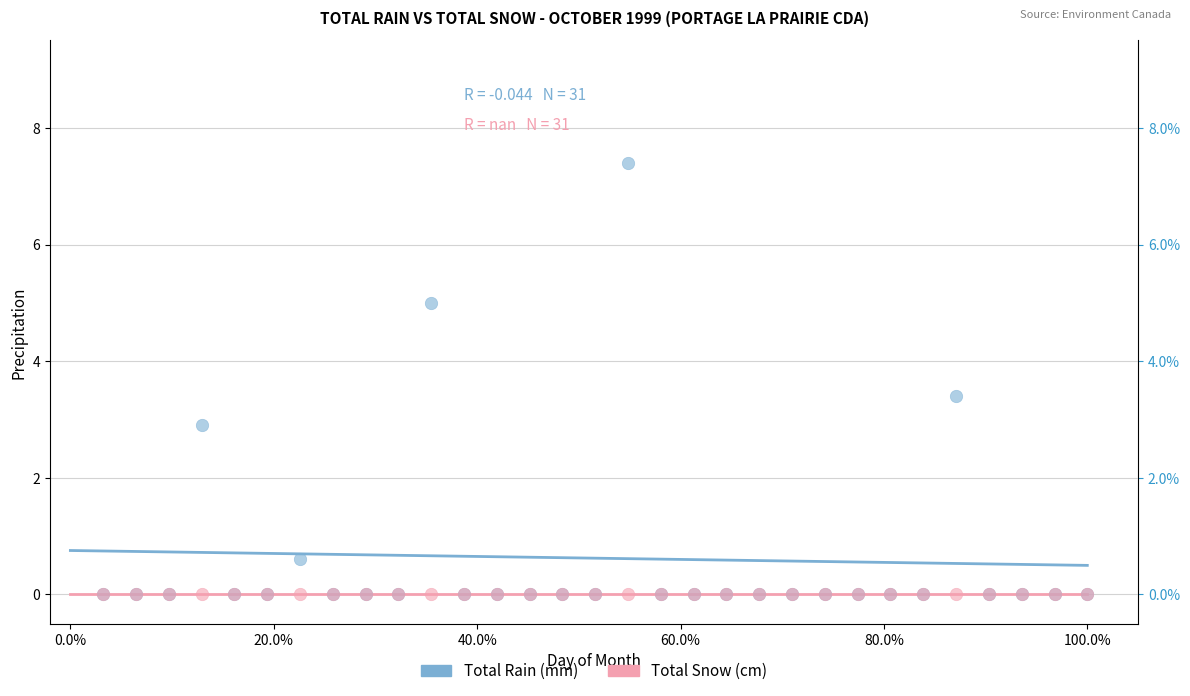

In the Total Rain (mm) series, what Y value is closest to 3?

2.9